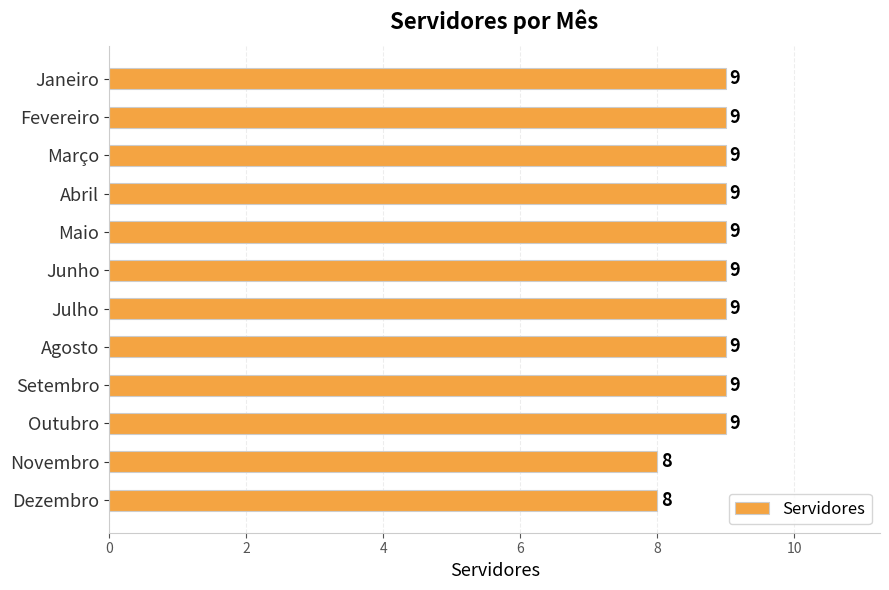

Is it true that the value at Janeiro is 15?

False